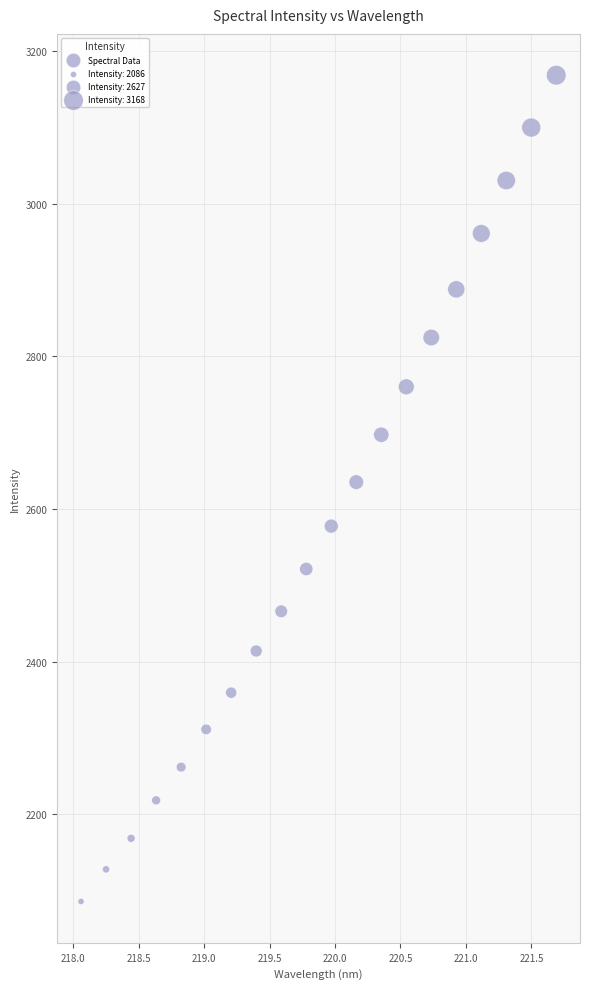

What is the range of Y values (max minus min)?

1082.3